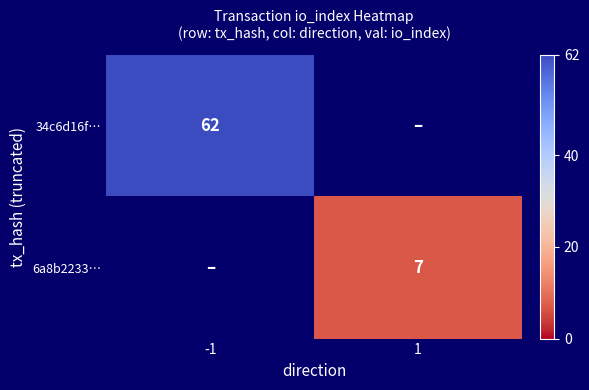

At how many categories does at least one series exceed 25?

1